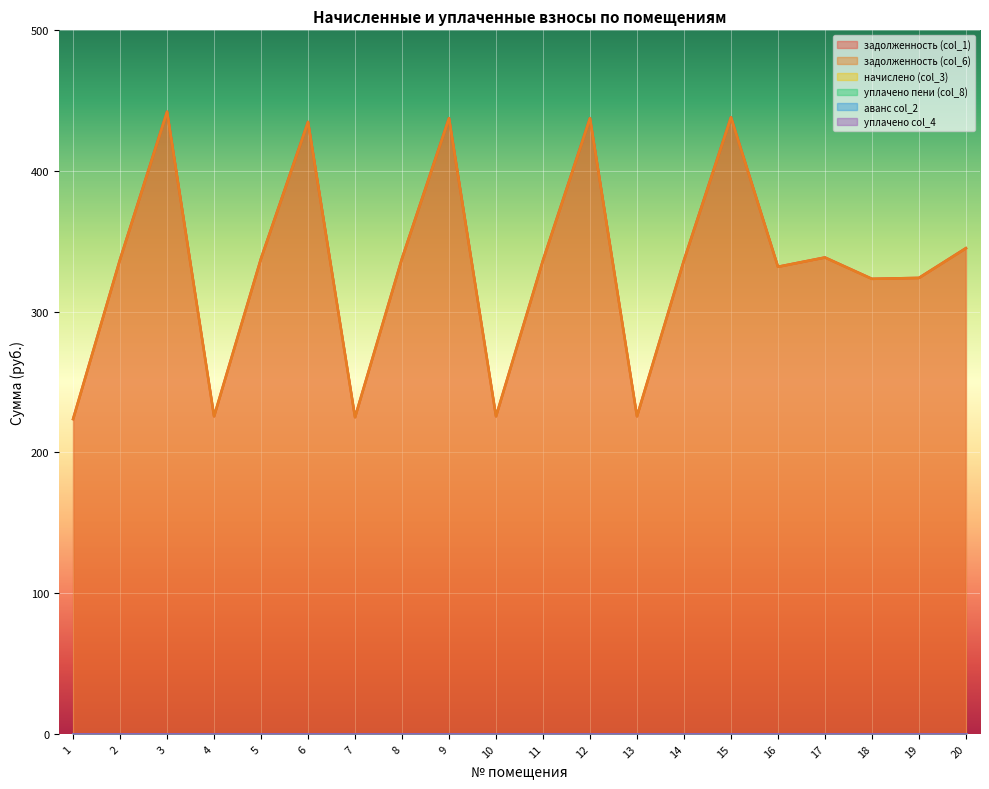

At how many categories does at least one series exceed 7?

20